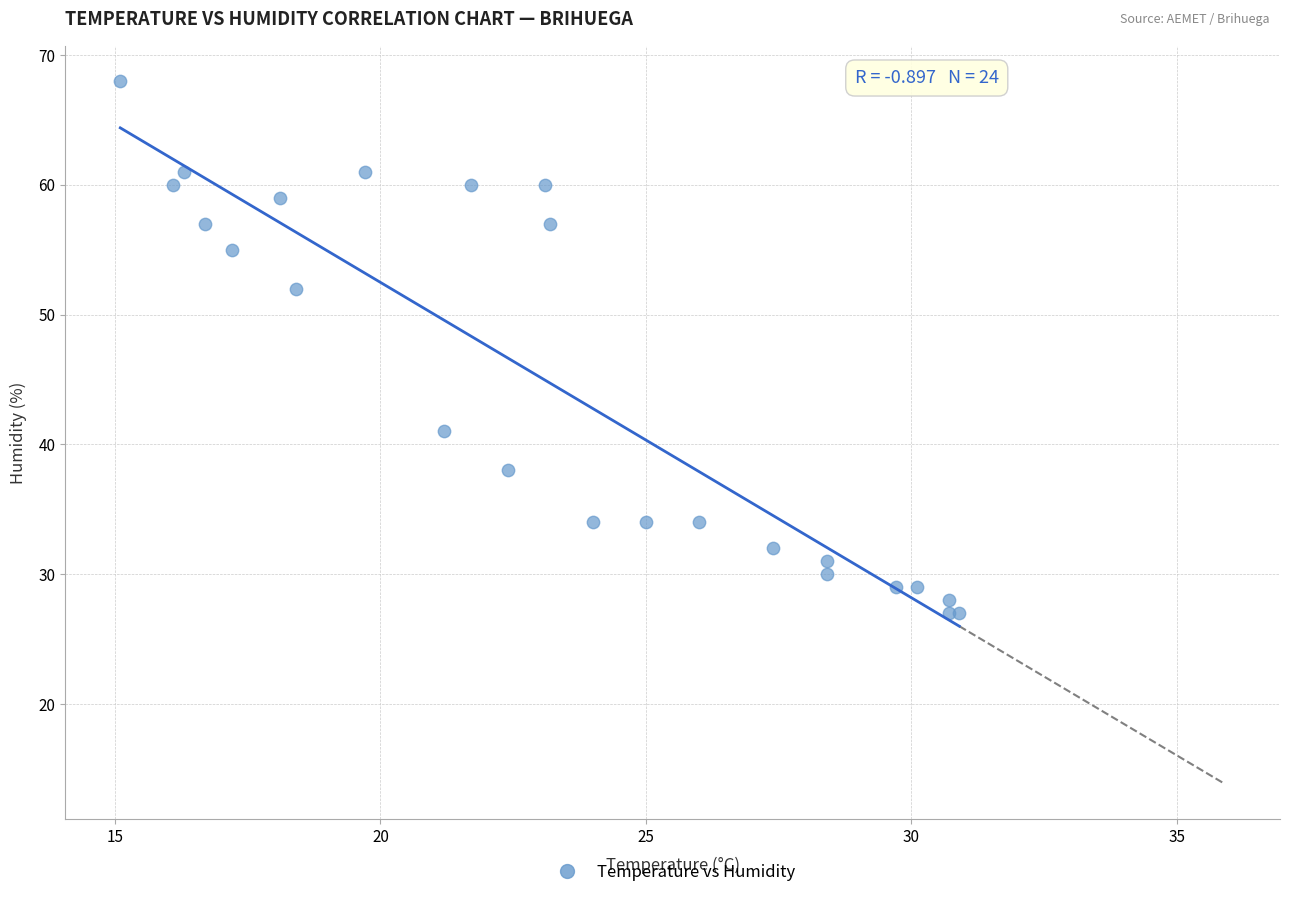

What Y value in the scatter plot is closest to 47?

52